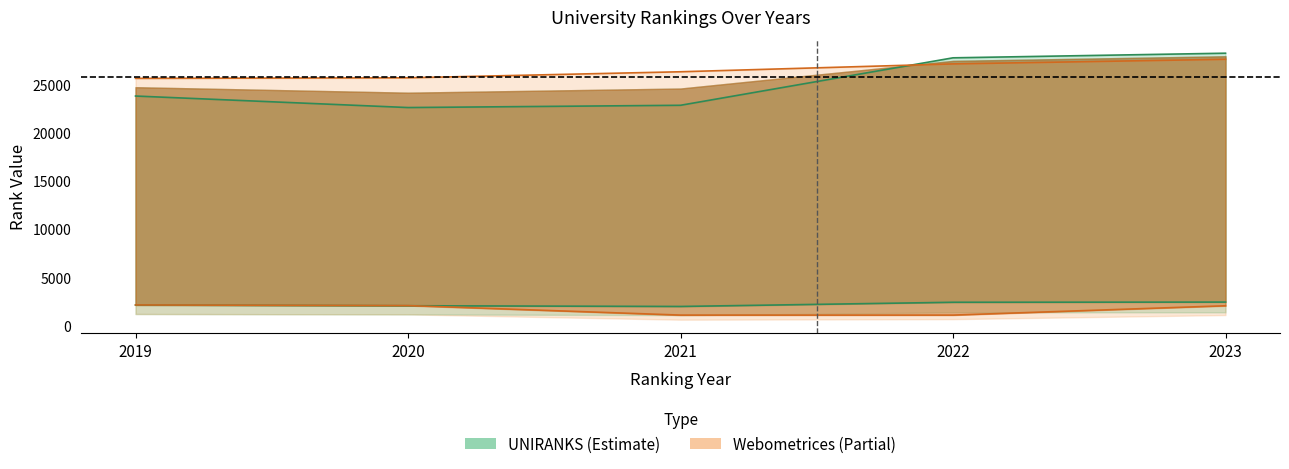

At which label is Webometrices world rank closest to 26650?

2021